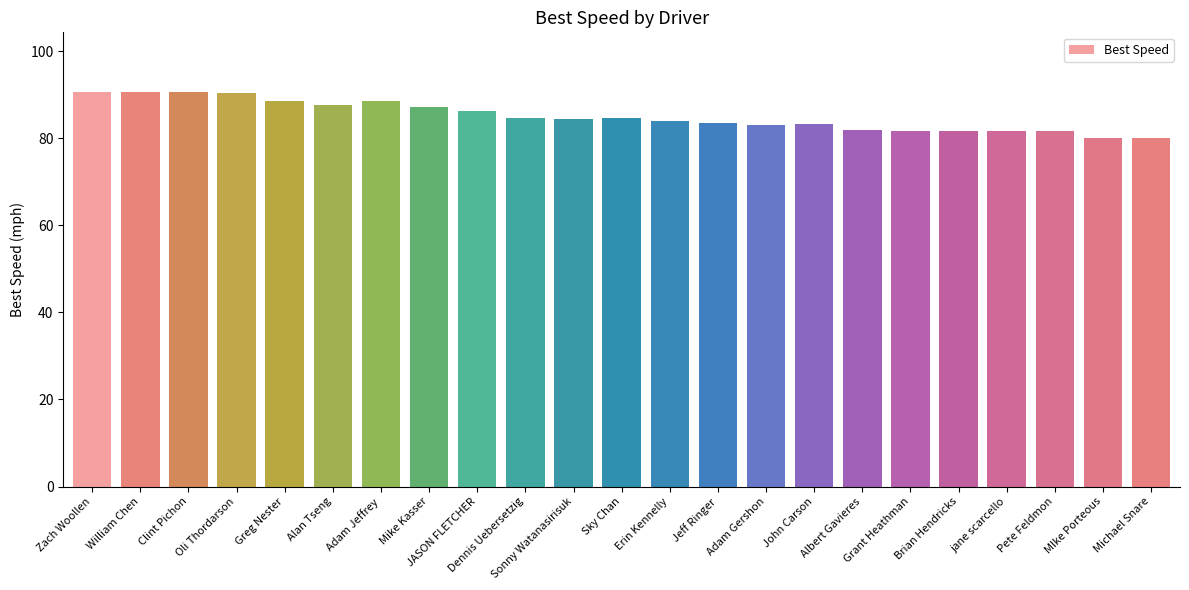

What is the approximate value at Dennis Uebersetzig?

84.7